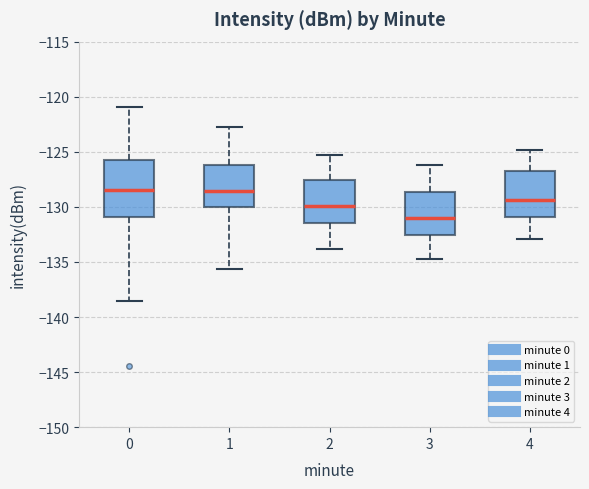

Where does the median line of the box at x = 2 sit on the y-axis? The values are not printed on the chart, so give them approximately, as read against the axis.

-130.0